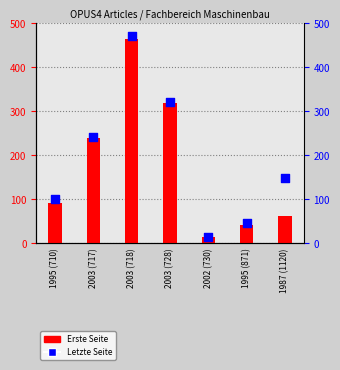

Is the value of Letzte Seite at 1995 (871) greater than the value of Erste Seite at 1995 (710)?

No